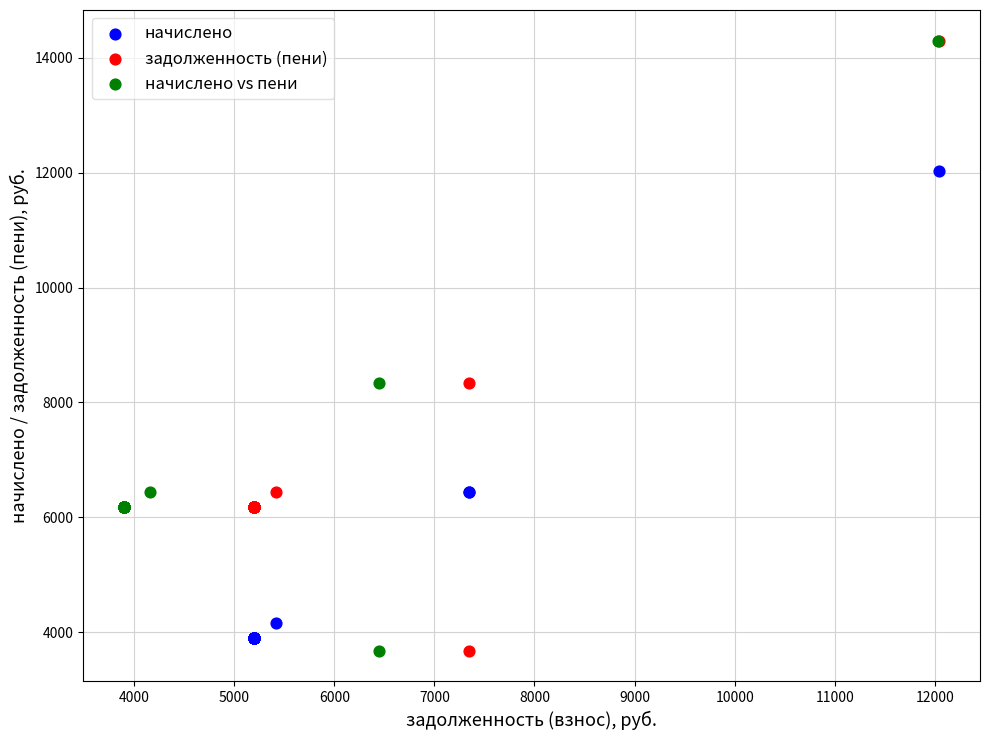

What are all the series names shown in the legend?

начислено, задолженность (пени), начислено vs пени